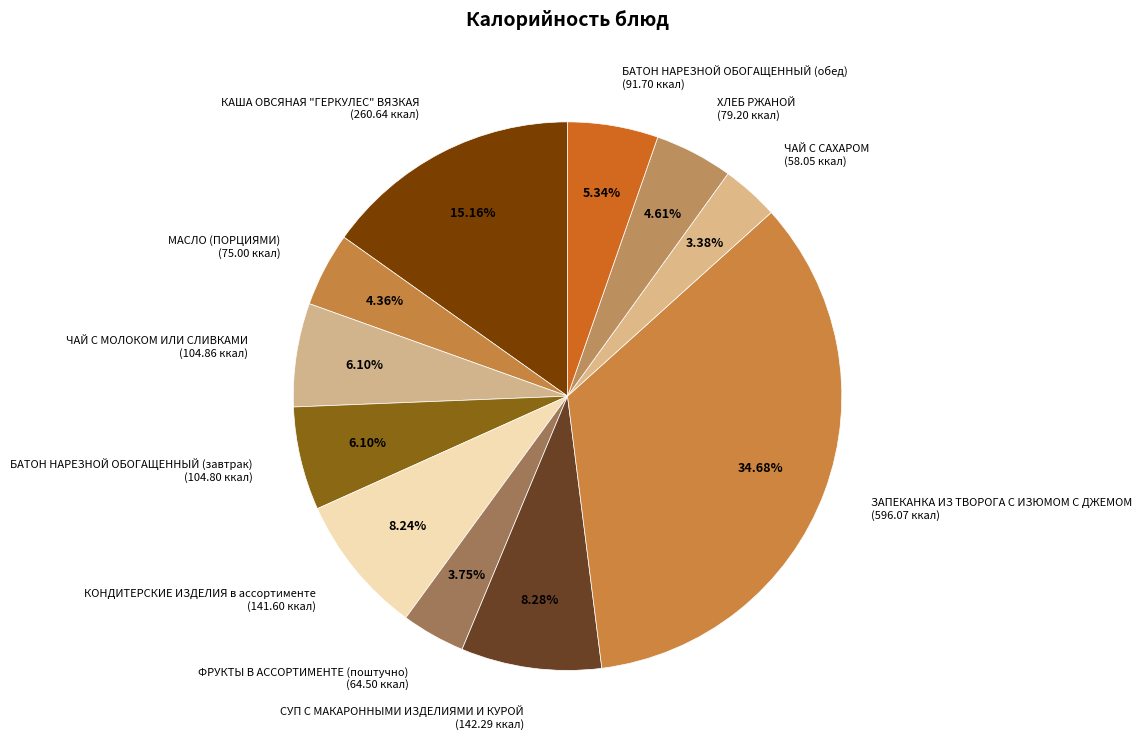

What is the largest slice in the pie chart?

ЗАПЕКАНКА ИЗ ТВОРОГА С ИЗЮМОМ С ДЖЕМОМ